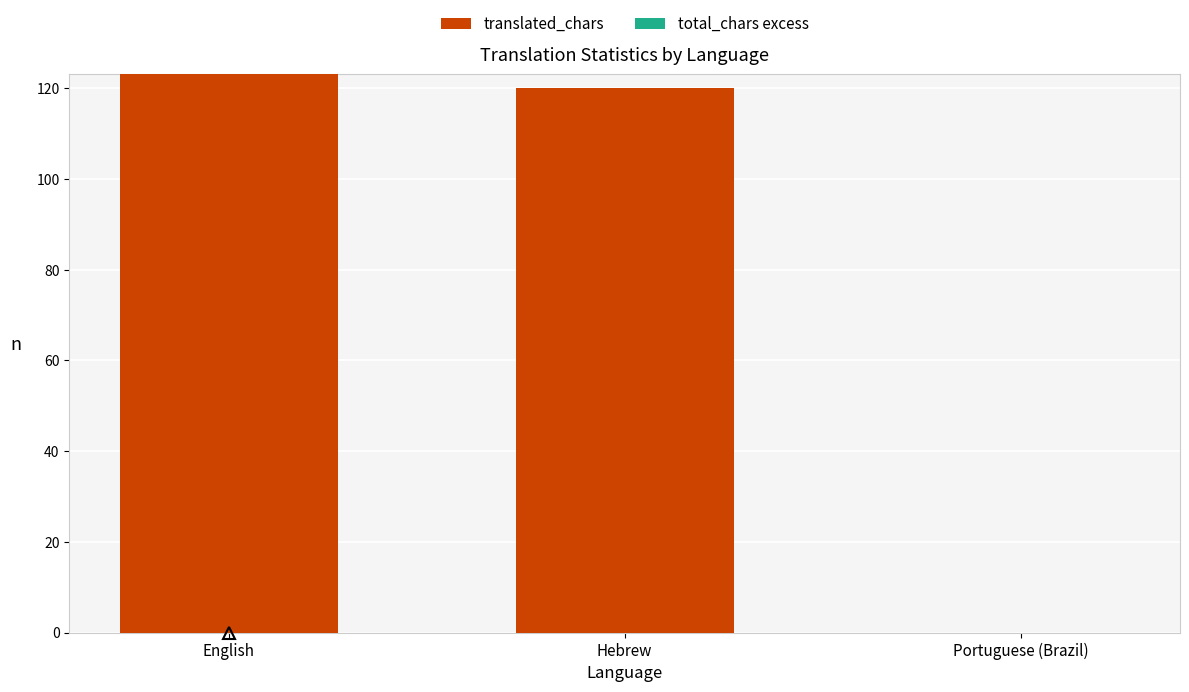

At which category does the chart reach its peak across all series?

English